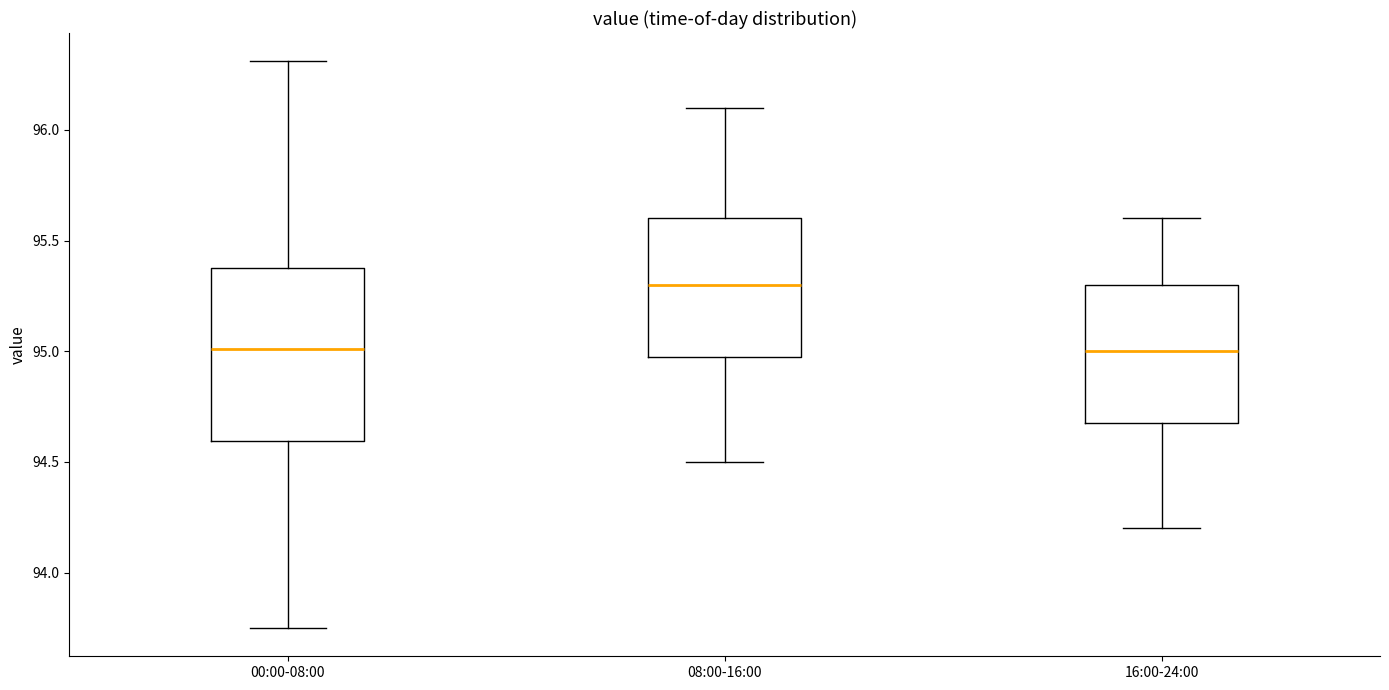

Comparing the boxes themselves (not the whiskers), which one is the tallest?

00:00-08:00